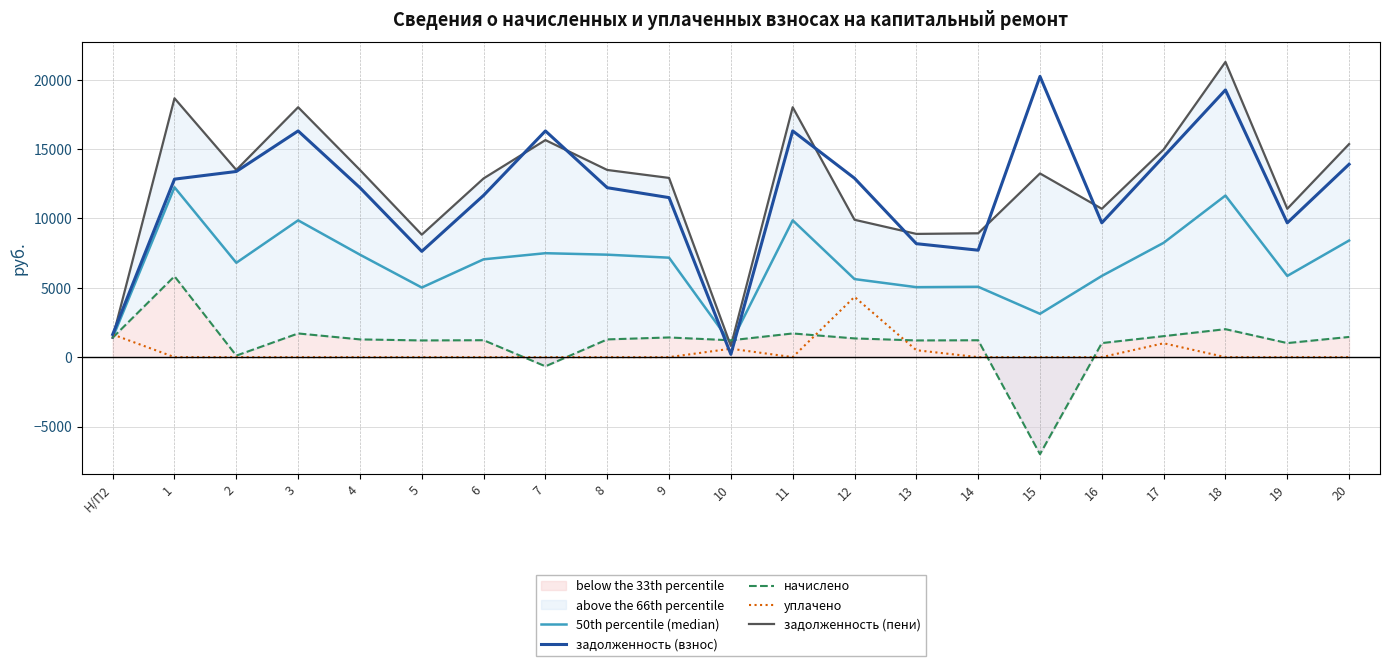

Which series has the largest total across all categories?

задолженность (пени)